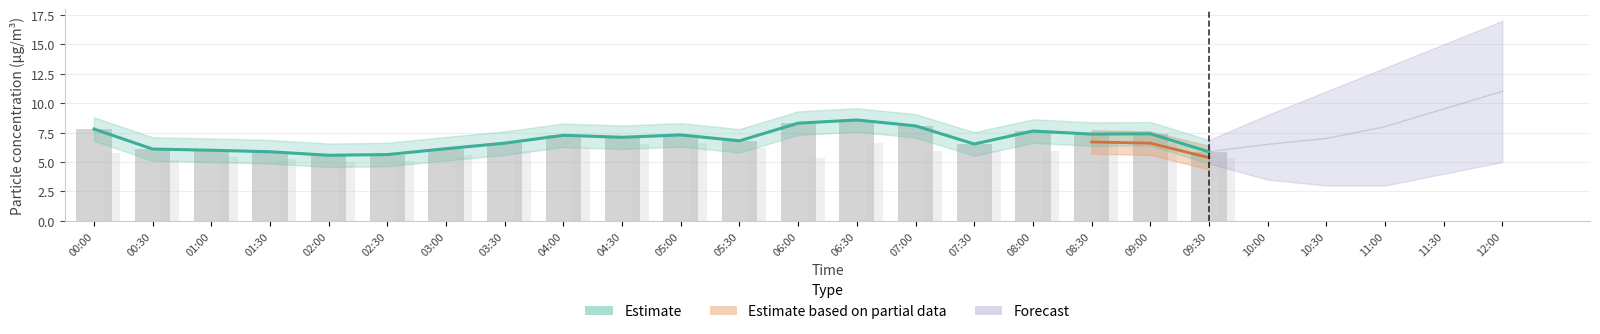

Reading left to right, list all the values displayed in this chart.

P1: 00:00=7.8	00:30=6.1	01:00=6.0	01:30=5.9	02:00=5.6	02:30=5.6	03:00=6.1	03:30=6.6	04:00=7.3	04:30=7.1	05:00=7.3	05:30=6.8	06:00=8.3	06:30=8.6	07:00=8.1	07:30=6.5	08:00=7.6	08:30=7.4	09:00=7.4	09:30=5.9
P2: 00:00=5.8	00:30=5.2	01:00=5.4	01:30=5.3	02:00=5.0	02:30=5.1	03:00=5.6	03:30=5.9	04:00=6.2	04:30=6.5	05:00=6.6	05:30=6.2	06:00=5.4	06:30=6.6	07:00=5.9	07:30=5.9	08:00=5.9	08:30=6.7	09:00=6.6	09:30=5.4